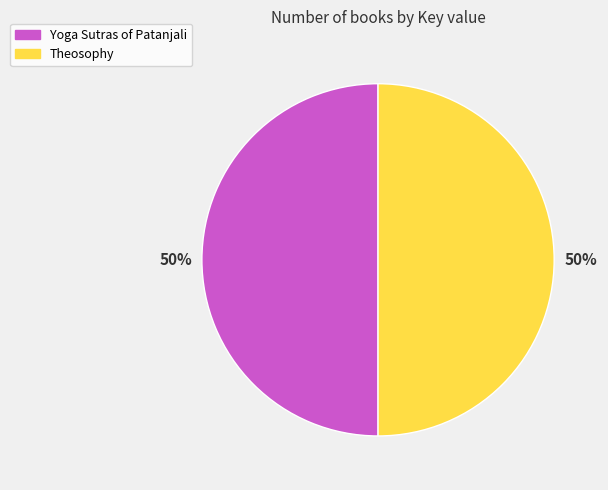

Is it true that Yoga Sutras of Patanjali is 50% of the pie?

True